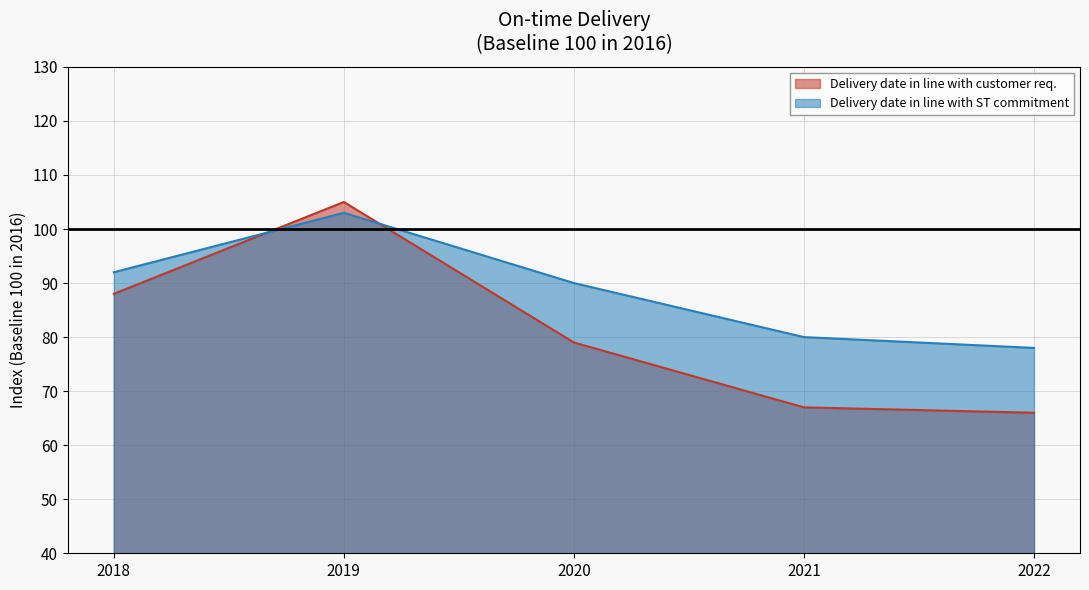

At how many categories does at least one series exceed 87?

3